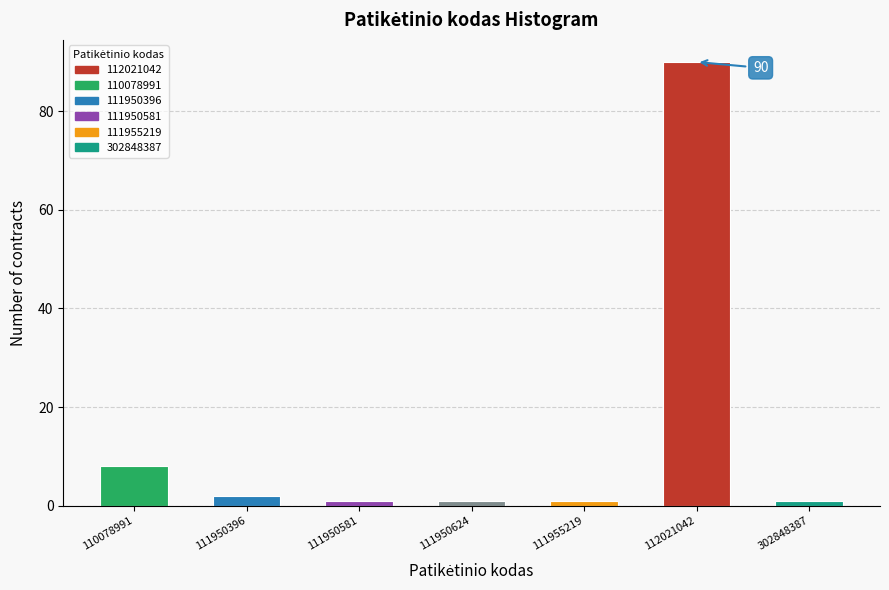

Reading right to left, list all the values displayed in this chart.

1	90	1	1	1	2	8